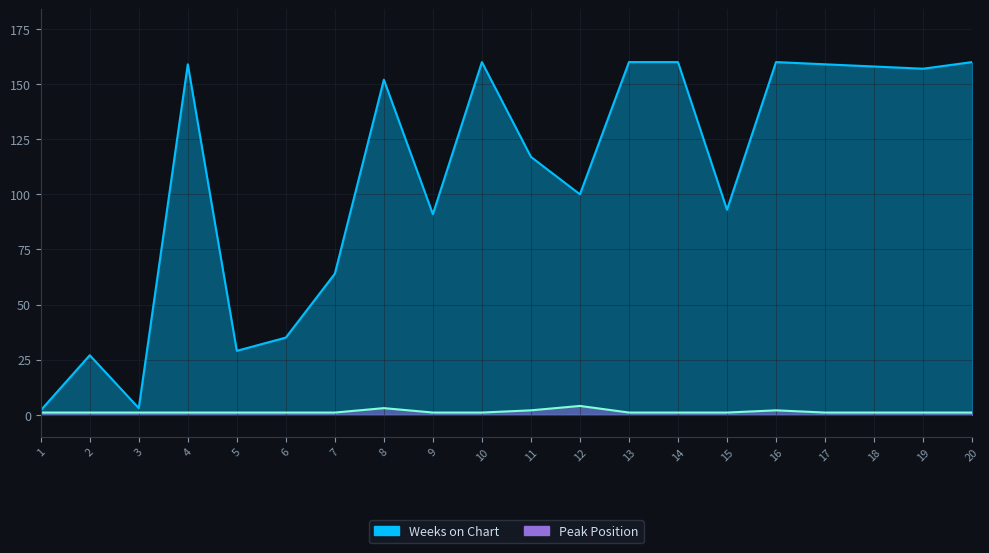

What is the difference between the second highest and minimum values in the Weeks on Chart series?

158